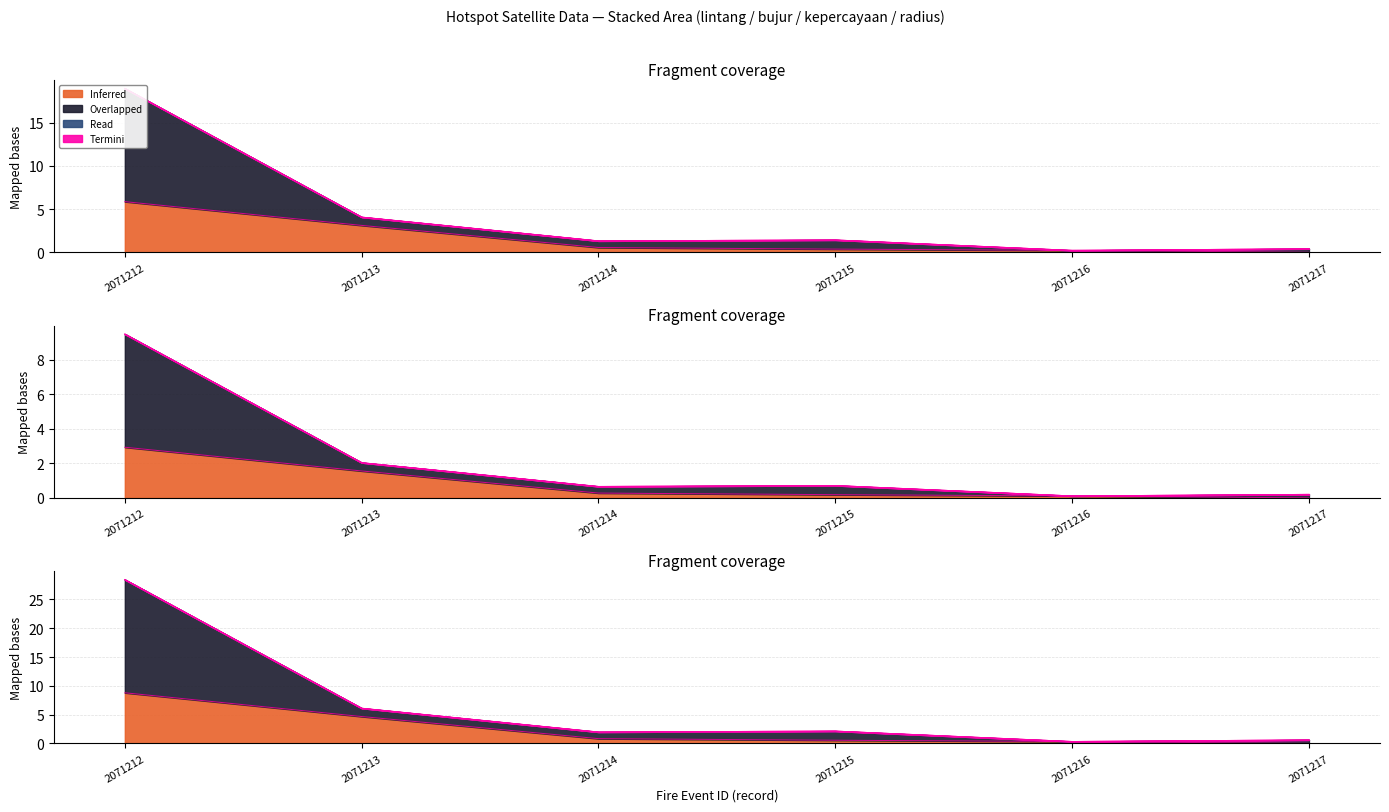

At which label is Overlapped closest to 9?

2071213